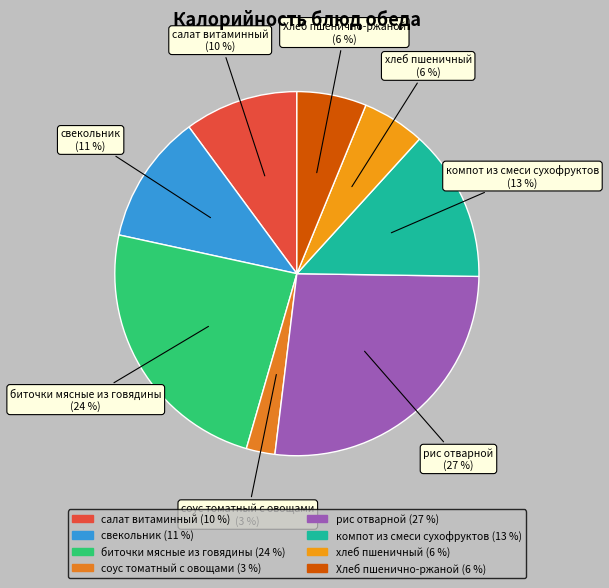

Is the sum of рис отварной and салат витаминный greater than half?

No